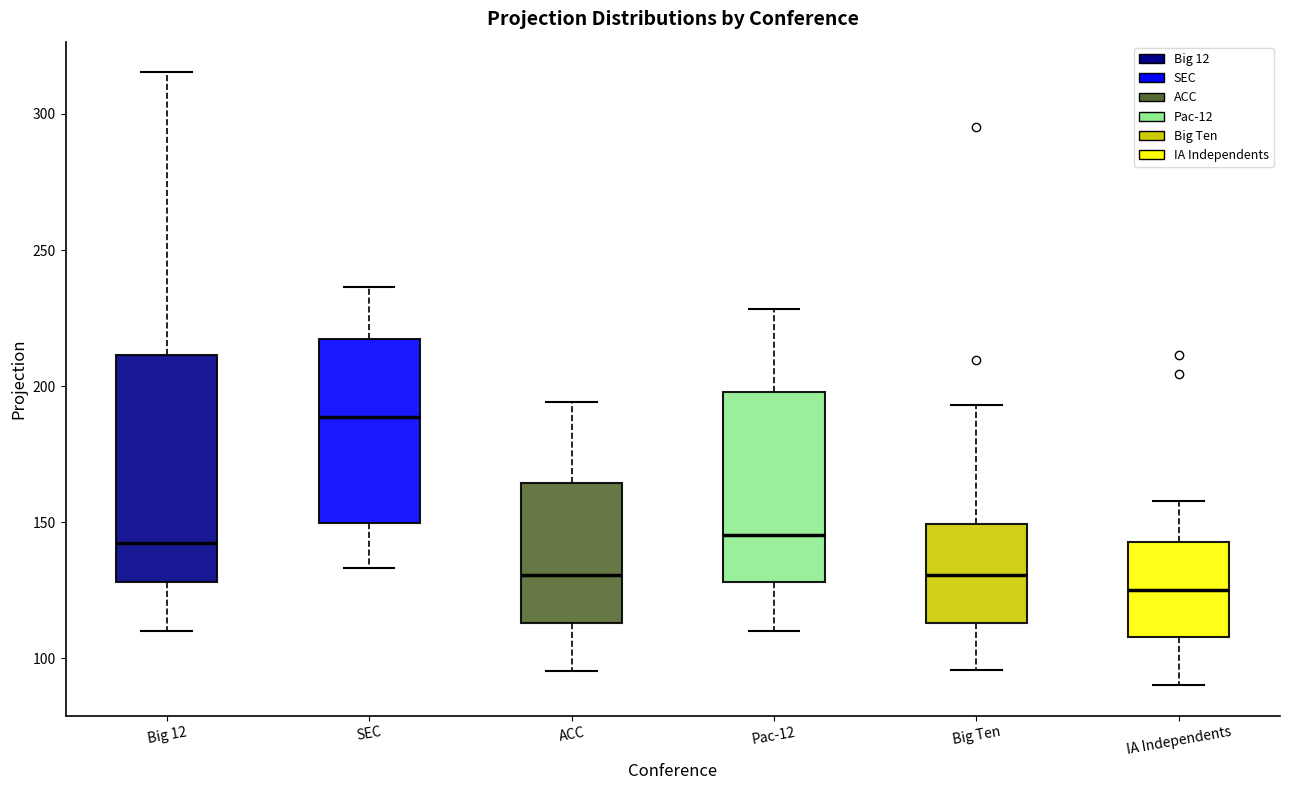

Where is the lower edge of the box for Big Ten on the y-axis? The values are not printed on the chart, so give them approximately, as read against the axis.

115